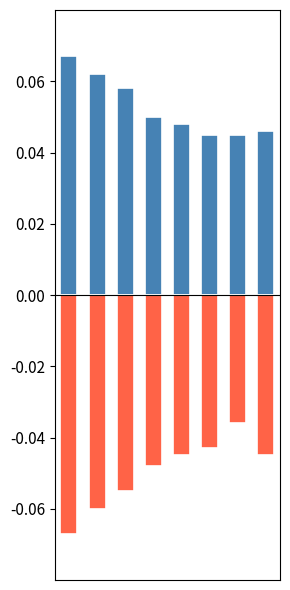

What is the spread (max minus min) of values at 2?

0.1